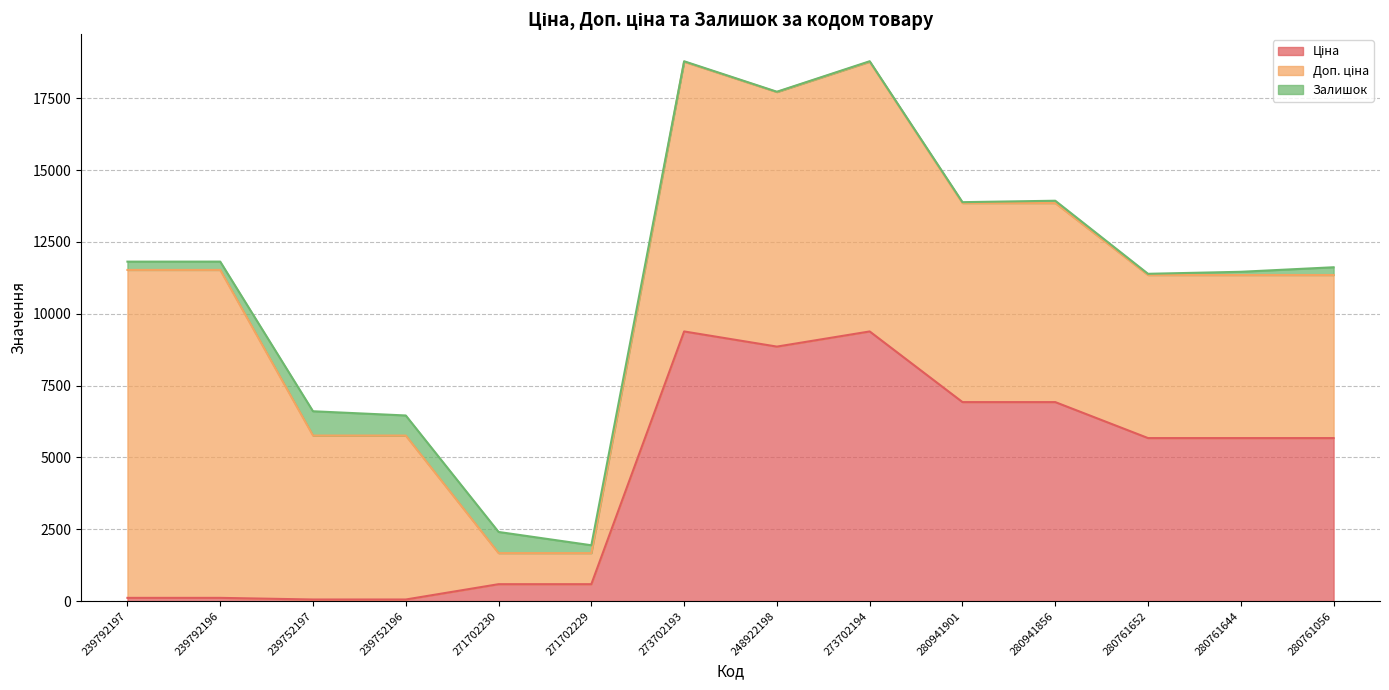

What is the sum of the Доп. ціна values at 273702194 and 239752197?

15089.0